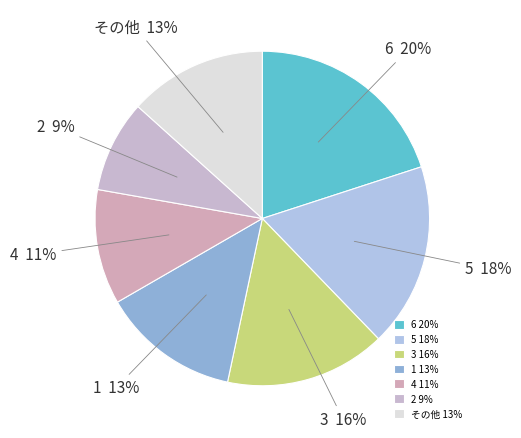

Which has a higher value, 6 or その他?

6